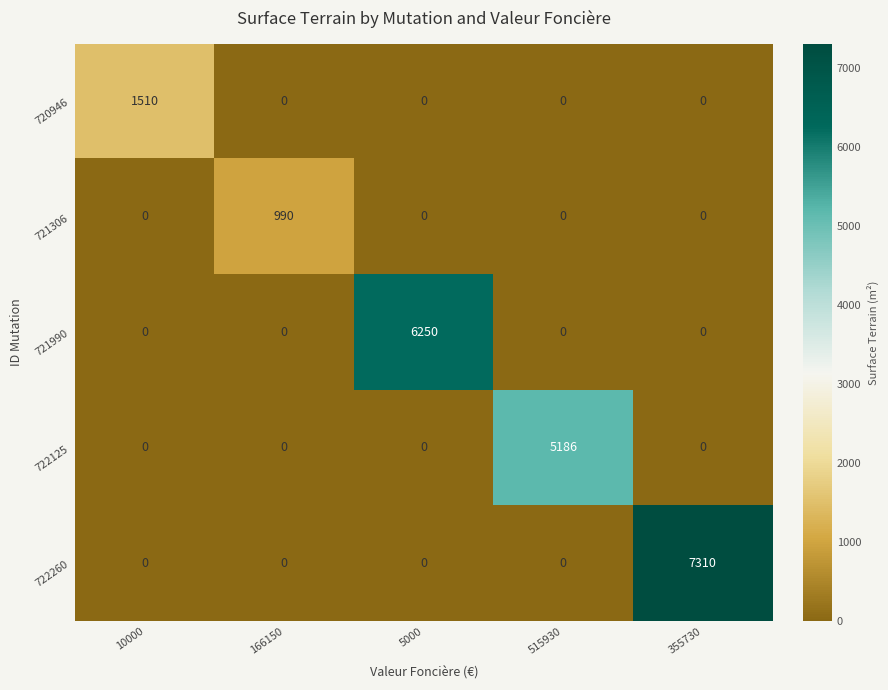

What is the average value of the 721306 series?

198